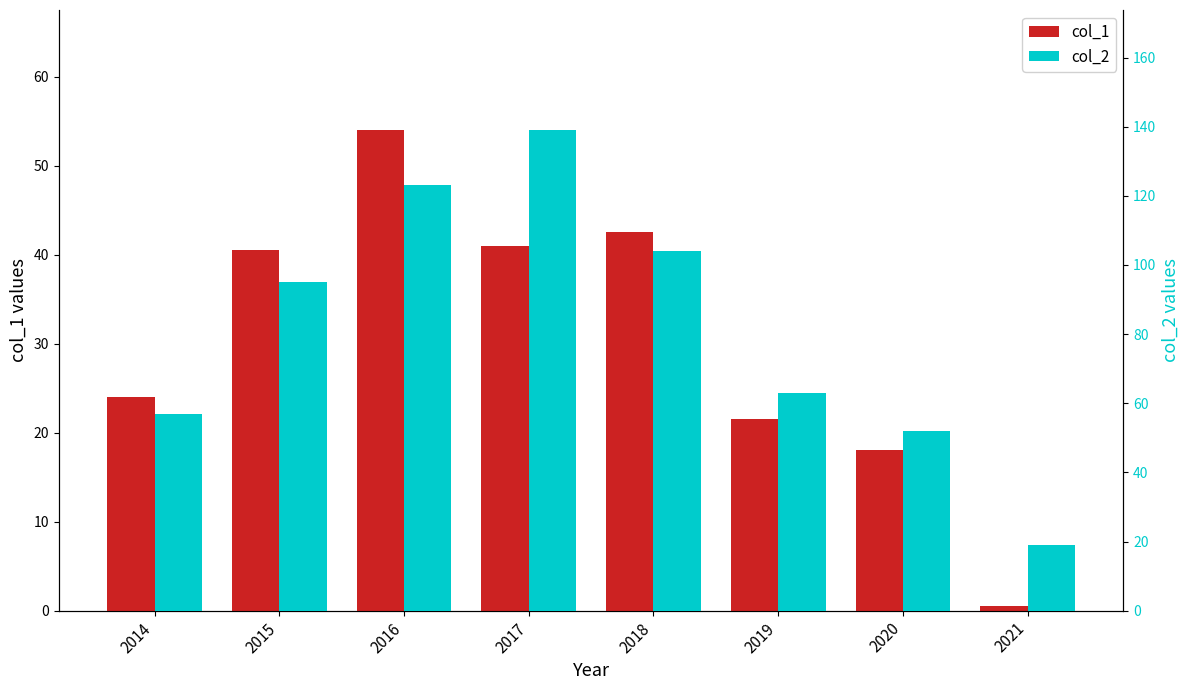

The value of col_1 at 2020 is 3.9. True or false?

False